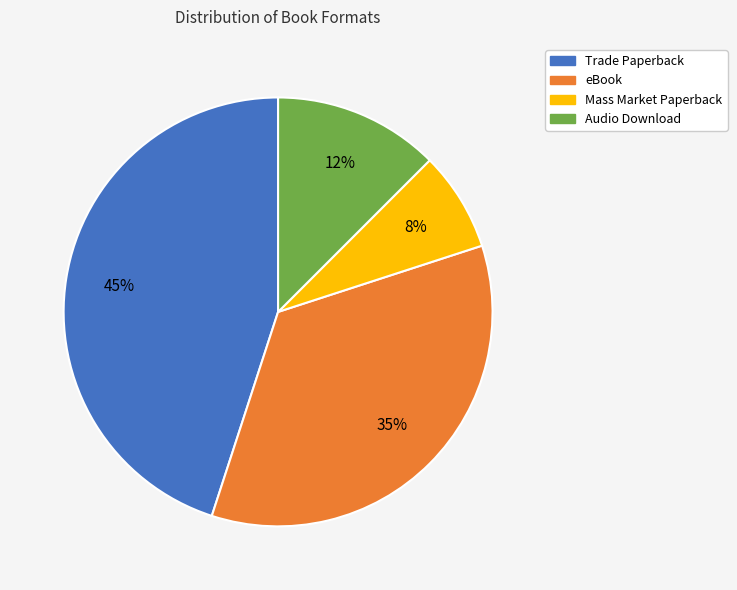

How many slices are in this pie chart?

4